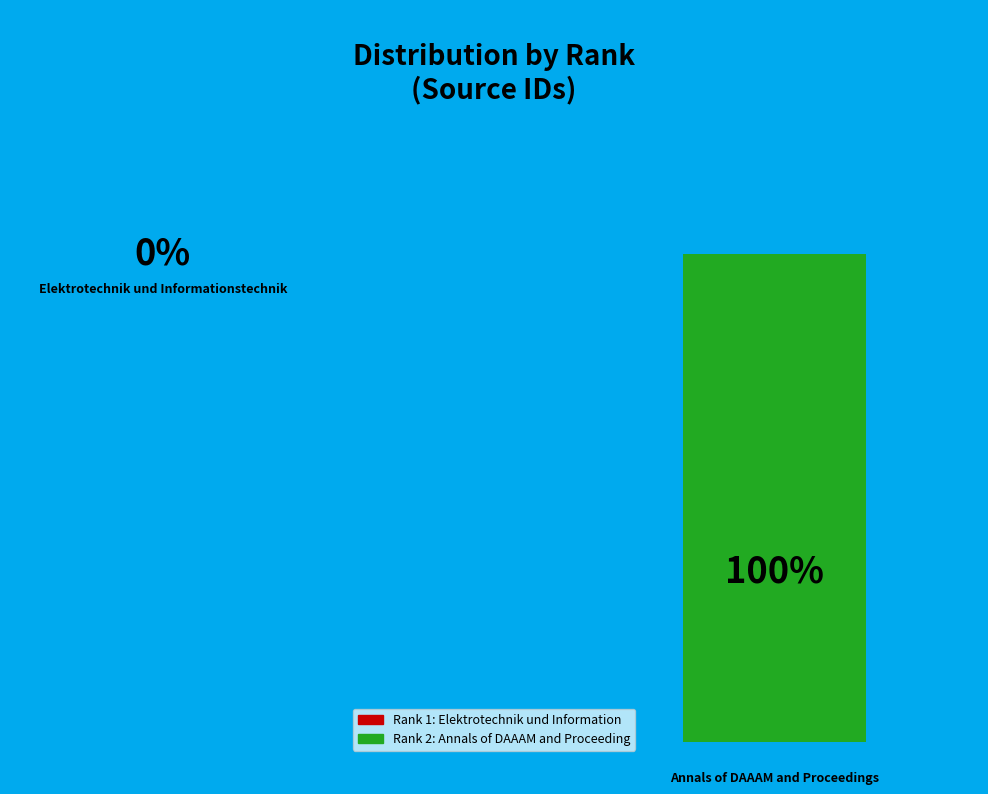

To the nearest percent, what portion does 2 represent?

100%